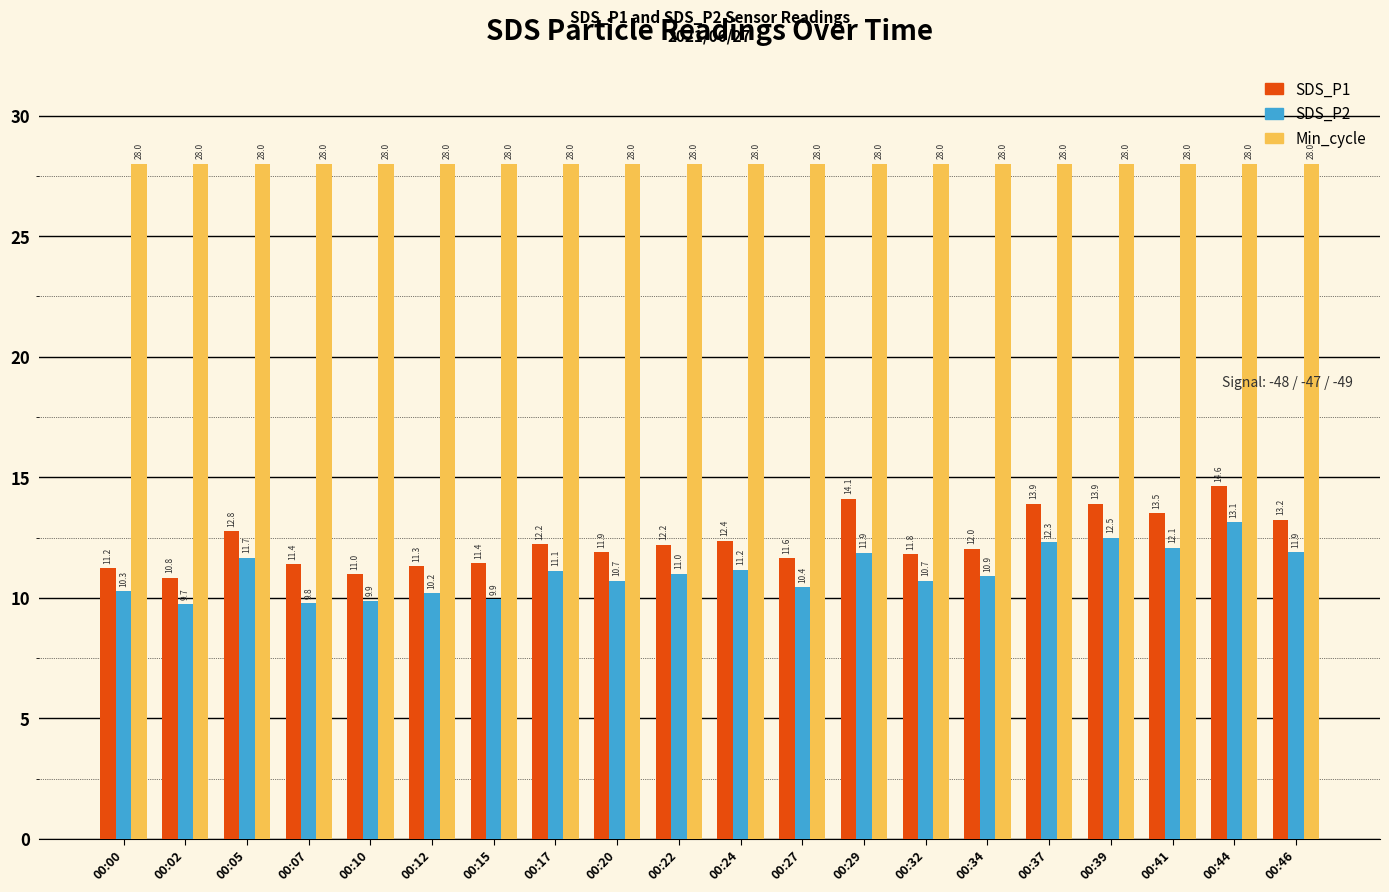

What is the difference between the second highest and minimum values in the SDS_P2 series?

2.8